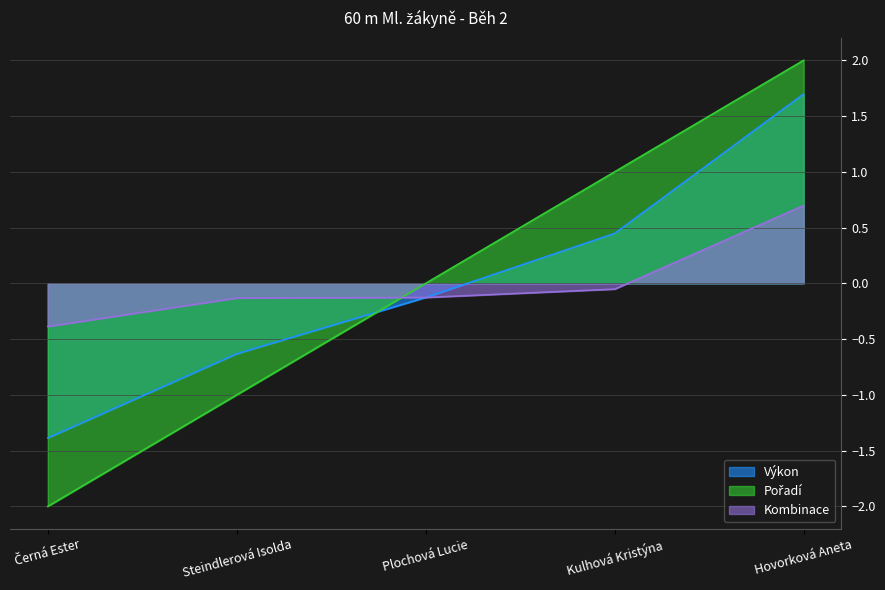

Does the chart display data point markers on the line(s)?

No